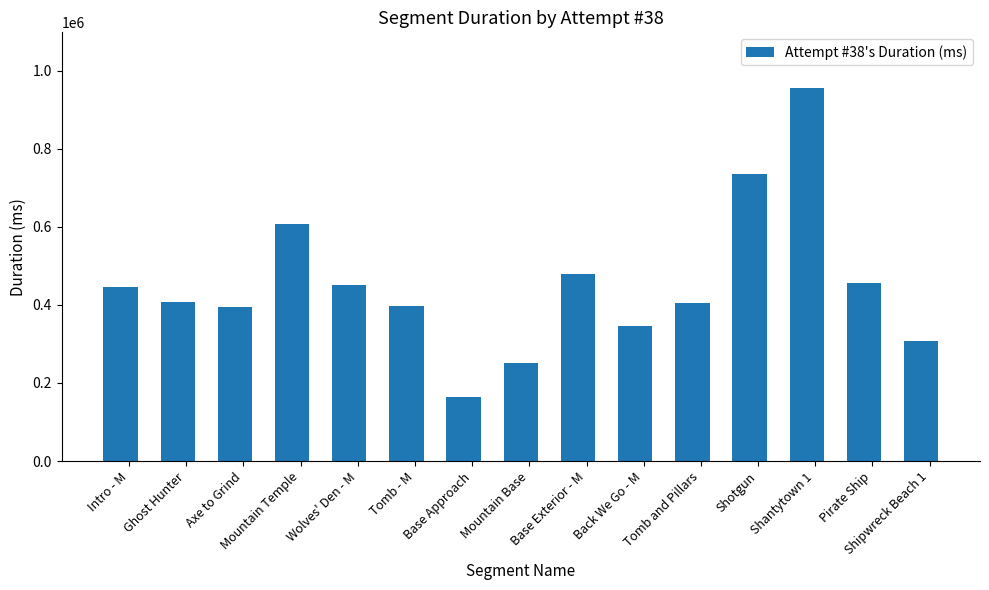

Which has a higher value, Mountain Base or Back We Go - M?

Back We Go - M